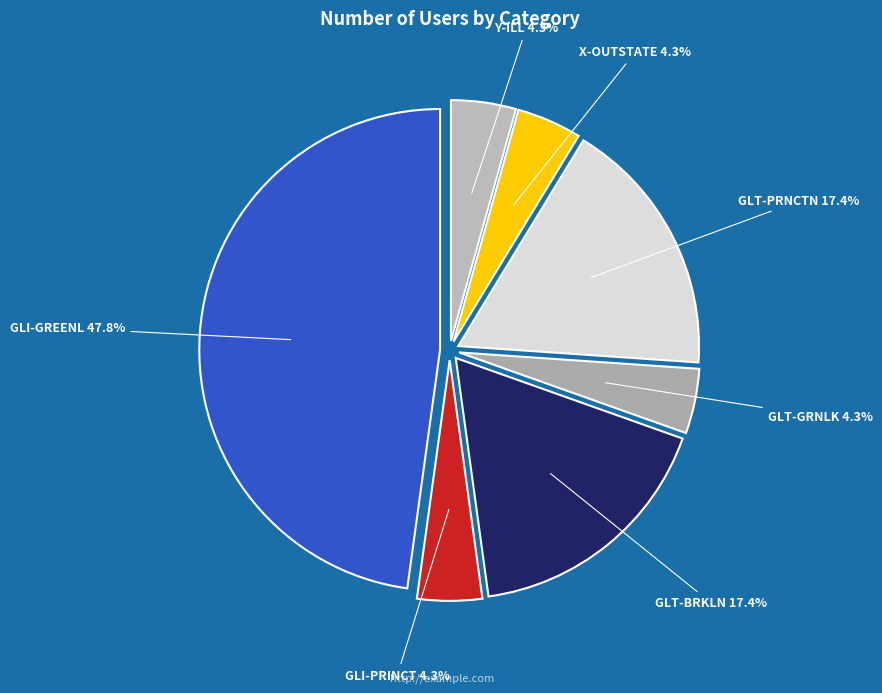

The GLT-BRKLN slice represents 28% of the pie. True or false?

False